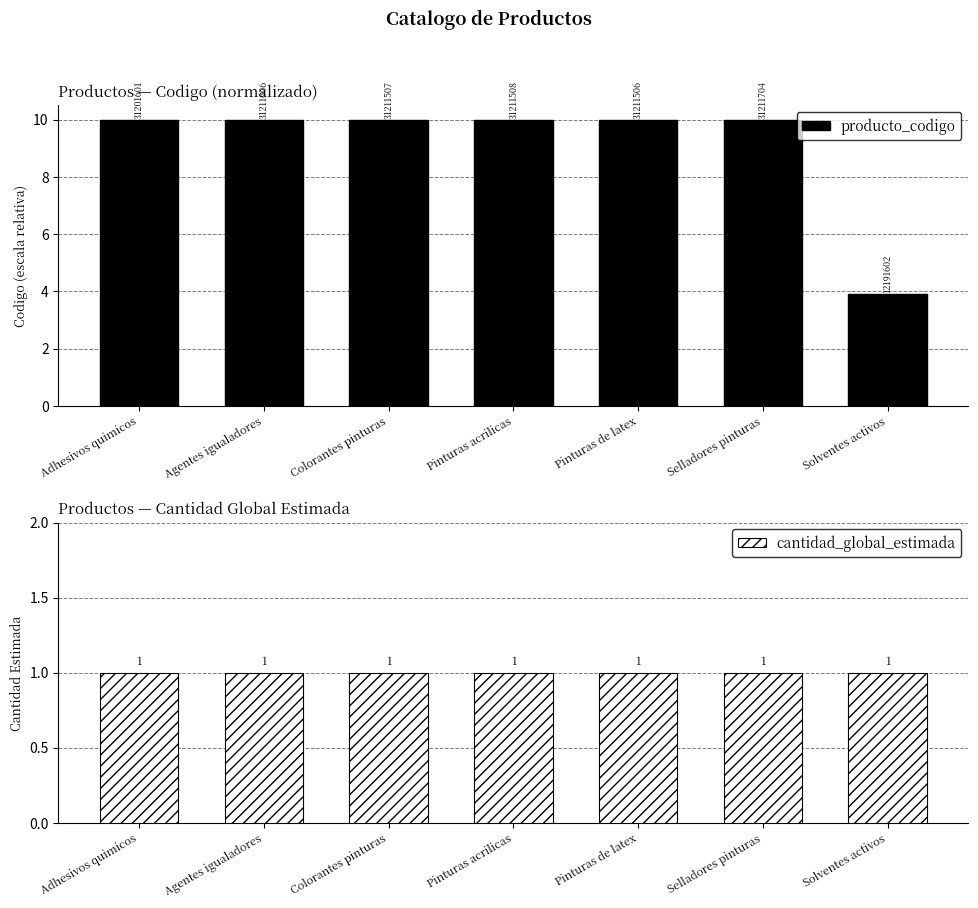

Is it true that producto_codigo equals 5.4 at Colorantes pinturas?

False